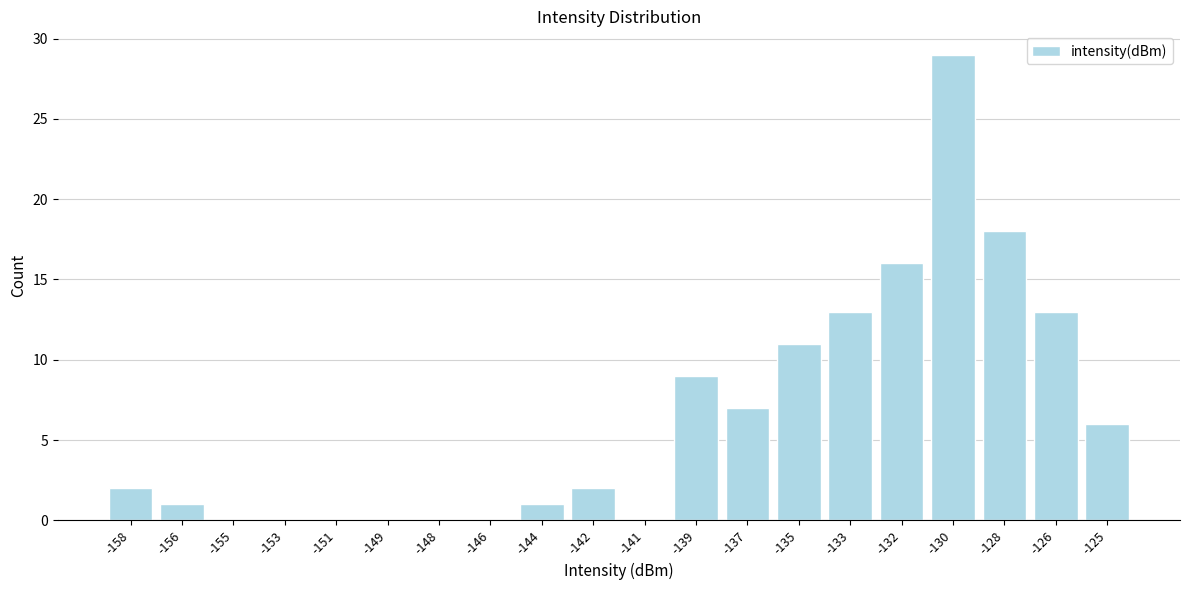

Reading left to right, transcribe all the data shown in this chart.

-158=2	-156=1	-155=0	-153=0	-151=0	-149=0	-148=0	-146=0	-144=1	-142=2	-141=0	-139=9	-137=7	-135=11	-133=13	-132=16	-130=29	-128=18	-126=13	-125=6